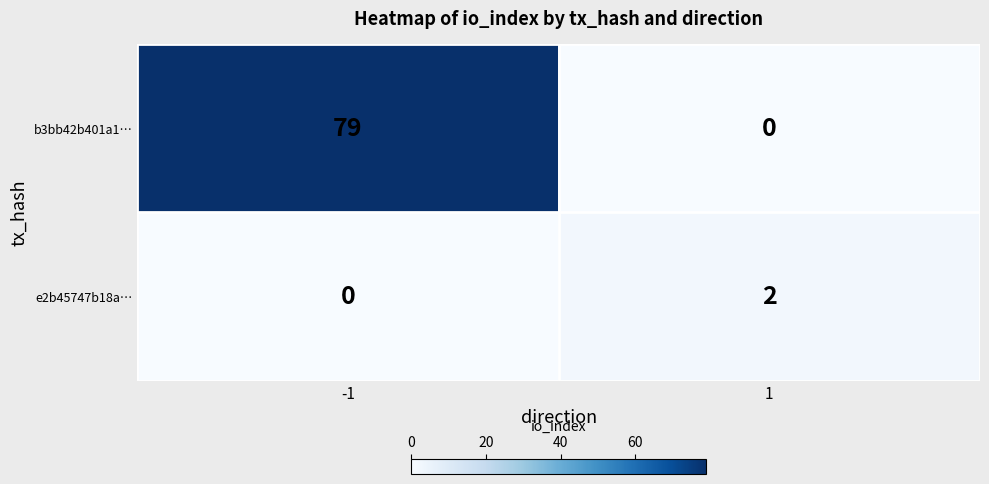

What is the total value across all series at -1?

79